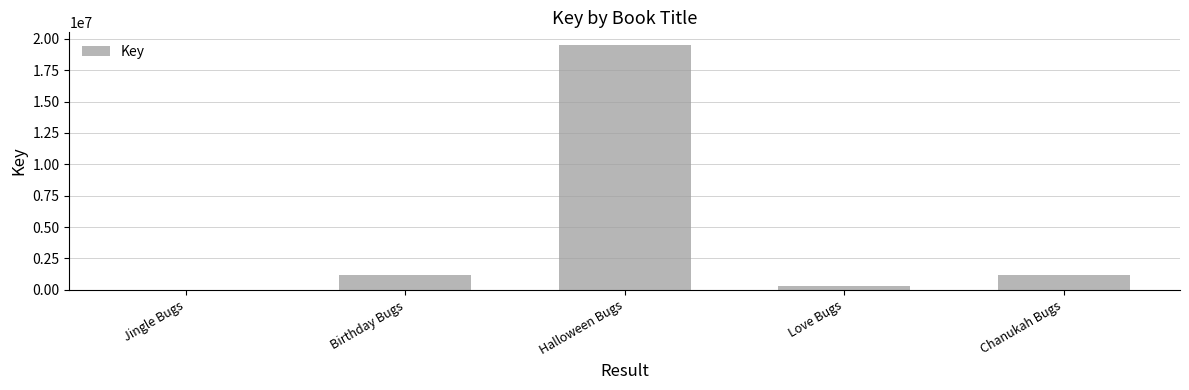

What is the sum of the values at Chanukah Bugs and Halloween Bugs?

20685434